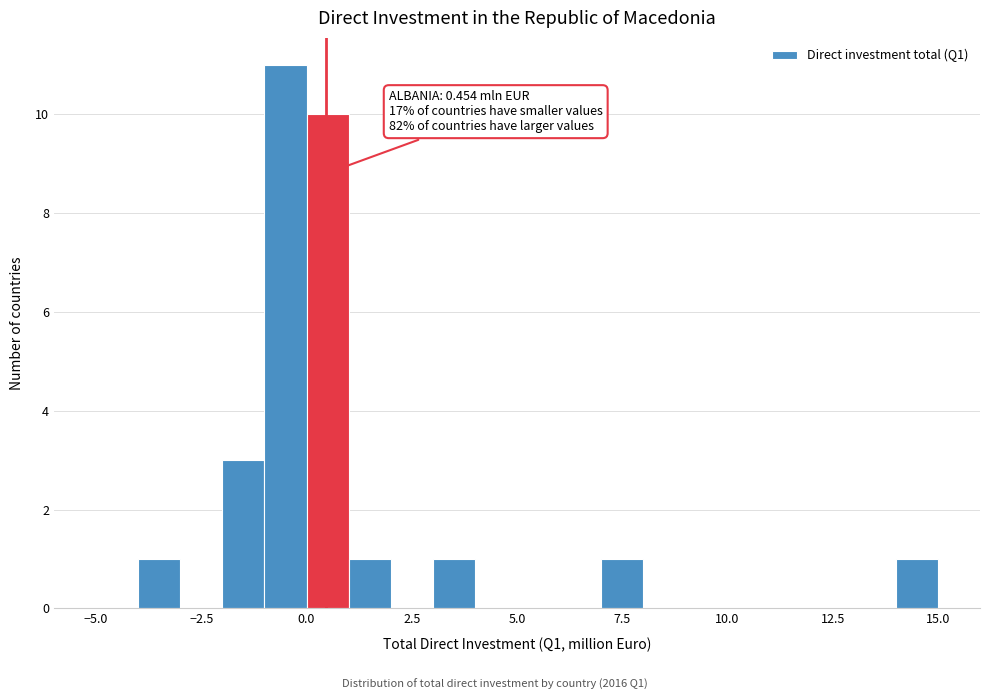

Read against the x-axis, roughly where is the centre of the tallest bar?

-0.5